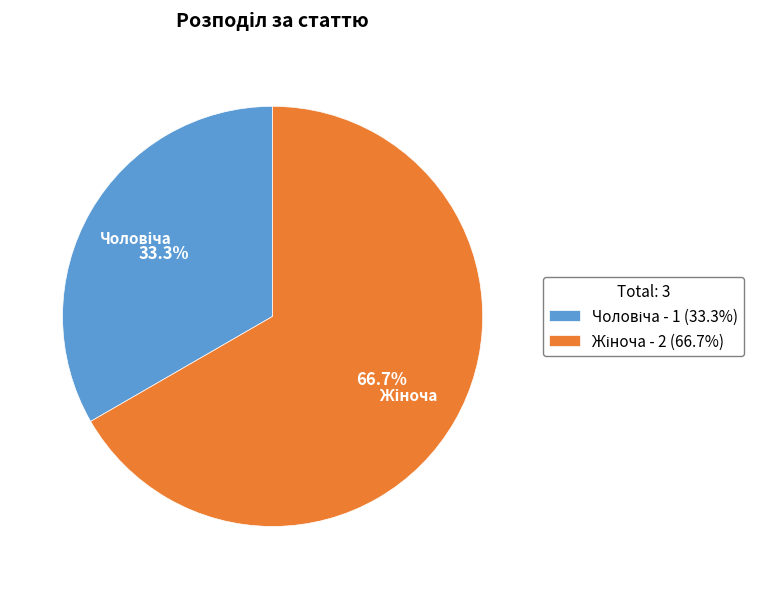

Approximately how many times larger is the value at Жіноча compared to Чоловіча?

2.0